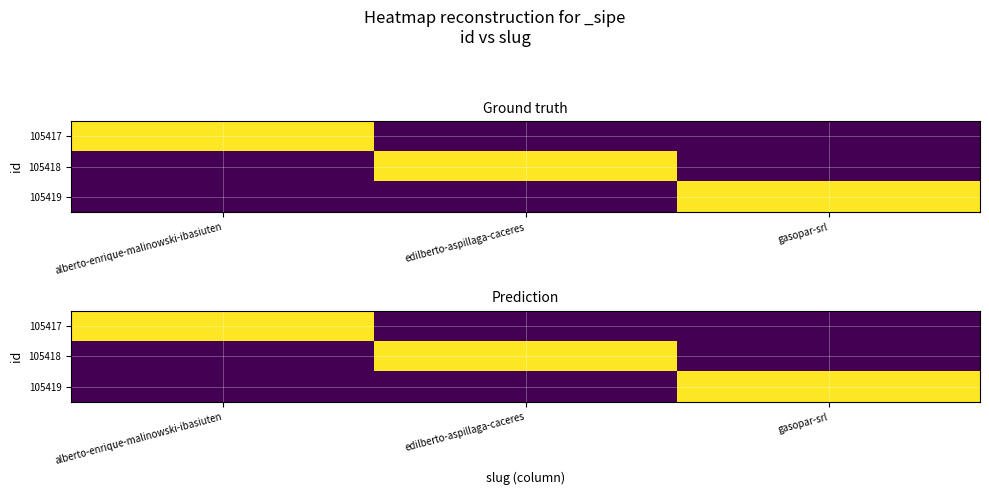

What is the spread (max minus min) of values at alberto-enrique-malinowski-ibasiuten?

1